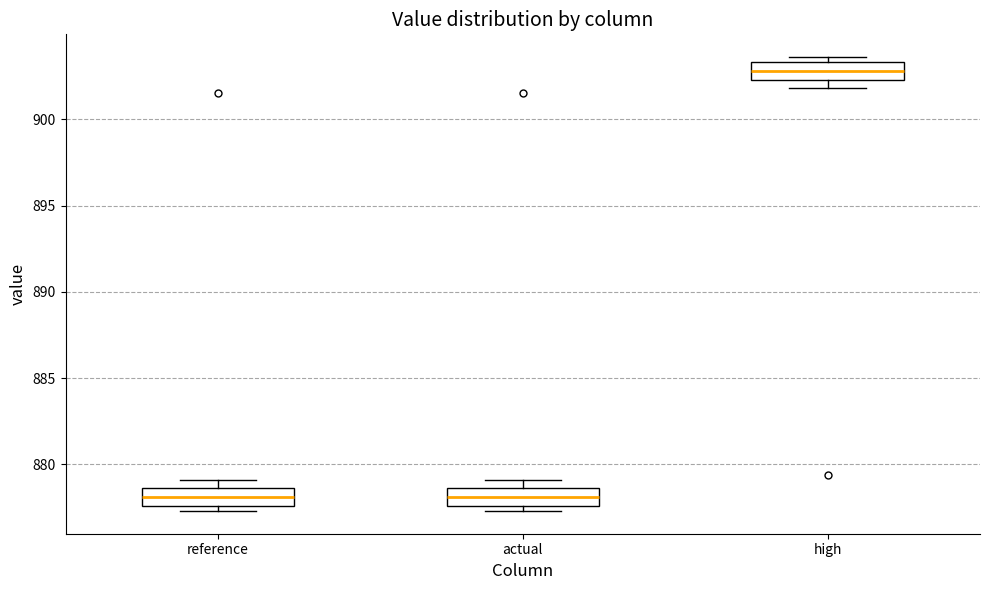

Which box has the highest median line?

high